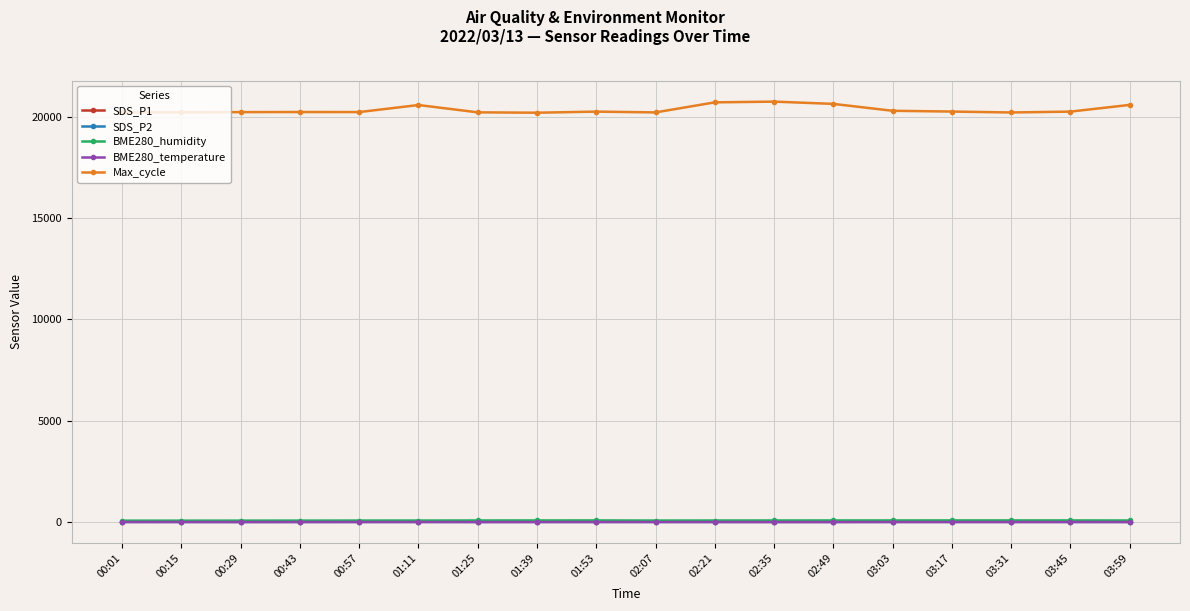

True or false: SDS_P1 and SDS_P2 intersect in this chart.

False